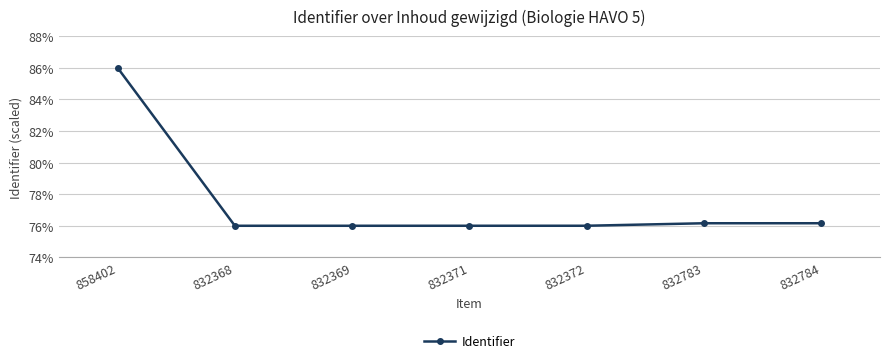

Which category has the lowest value across all series?

832368